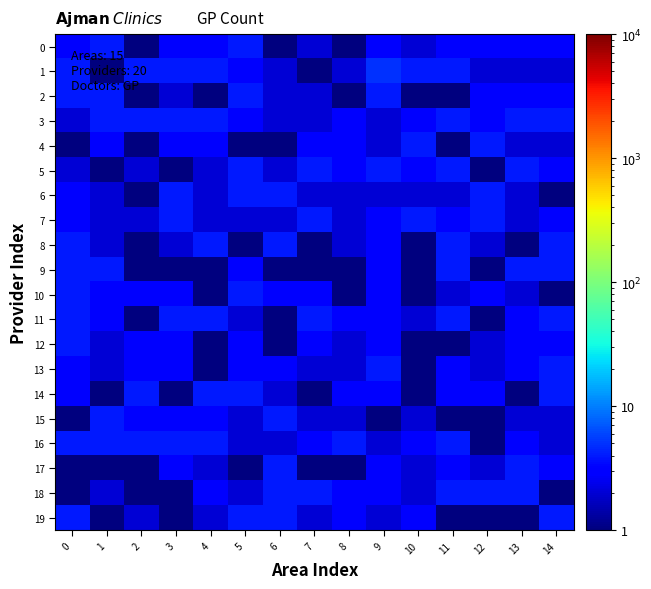

Which series has the largest range (max minus min)?

row_1